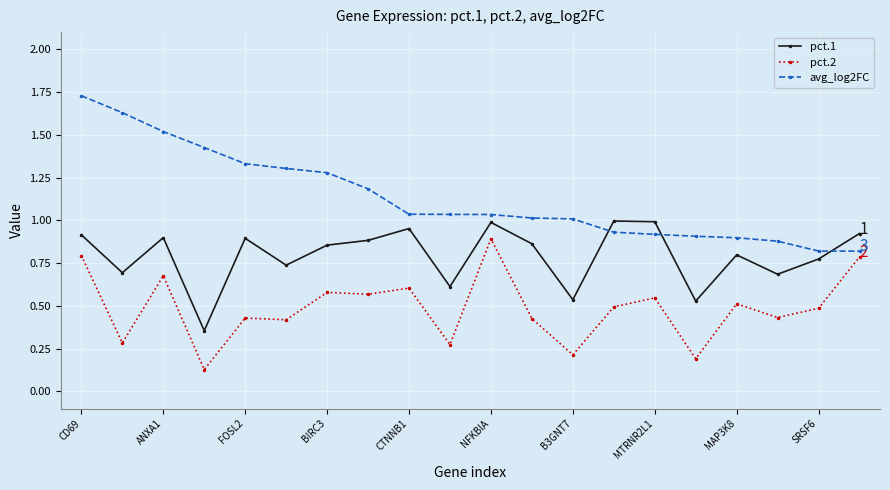

What is the sum of all pct.2 values?

9.7